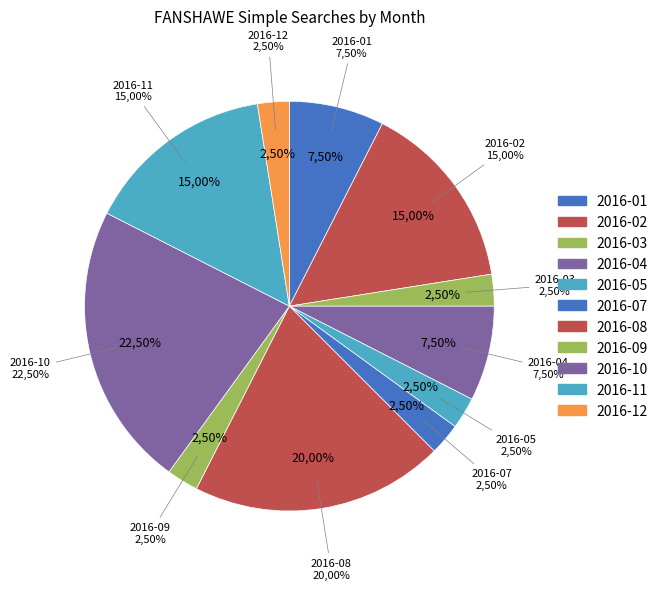

To the nearest percent, what is the combined percentage of 2016-05 and 2016-04?

10%